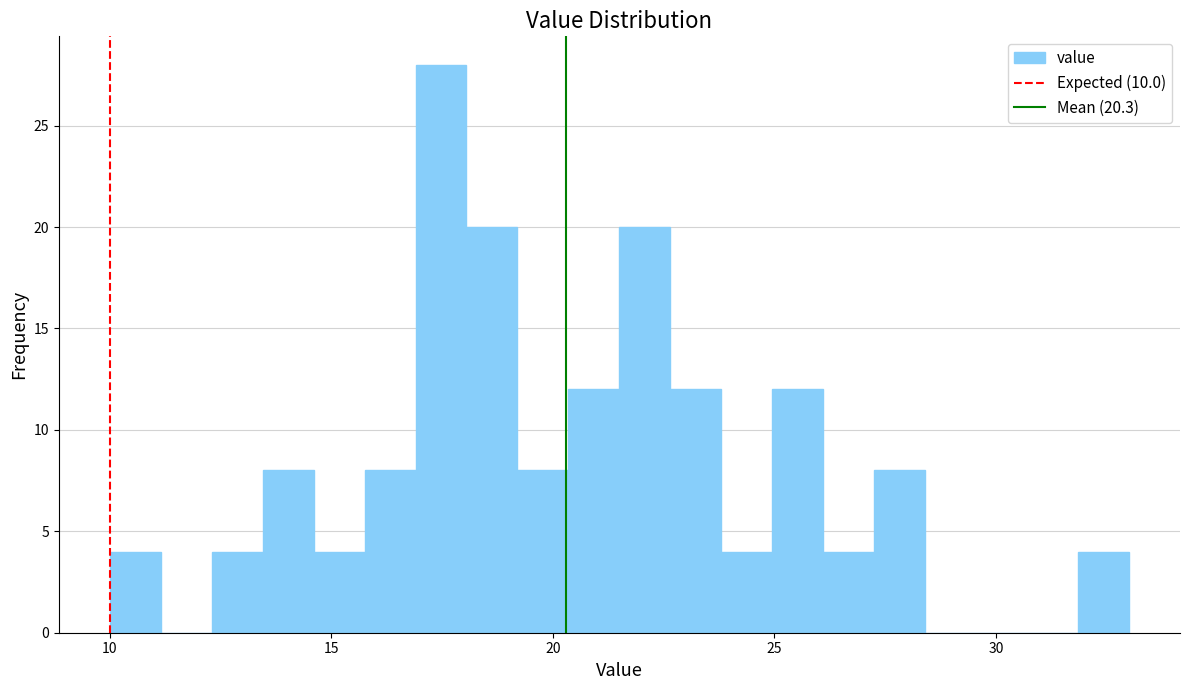

Around what value on the x-axis is the tallest bar? Give the approximate position of its centre, as read against the axis.

17.5